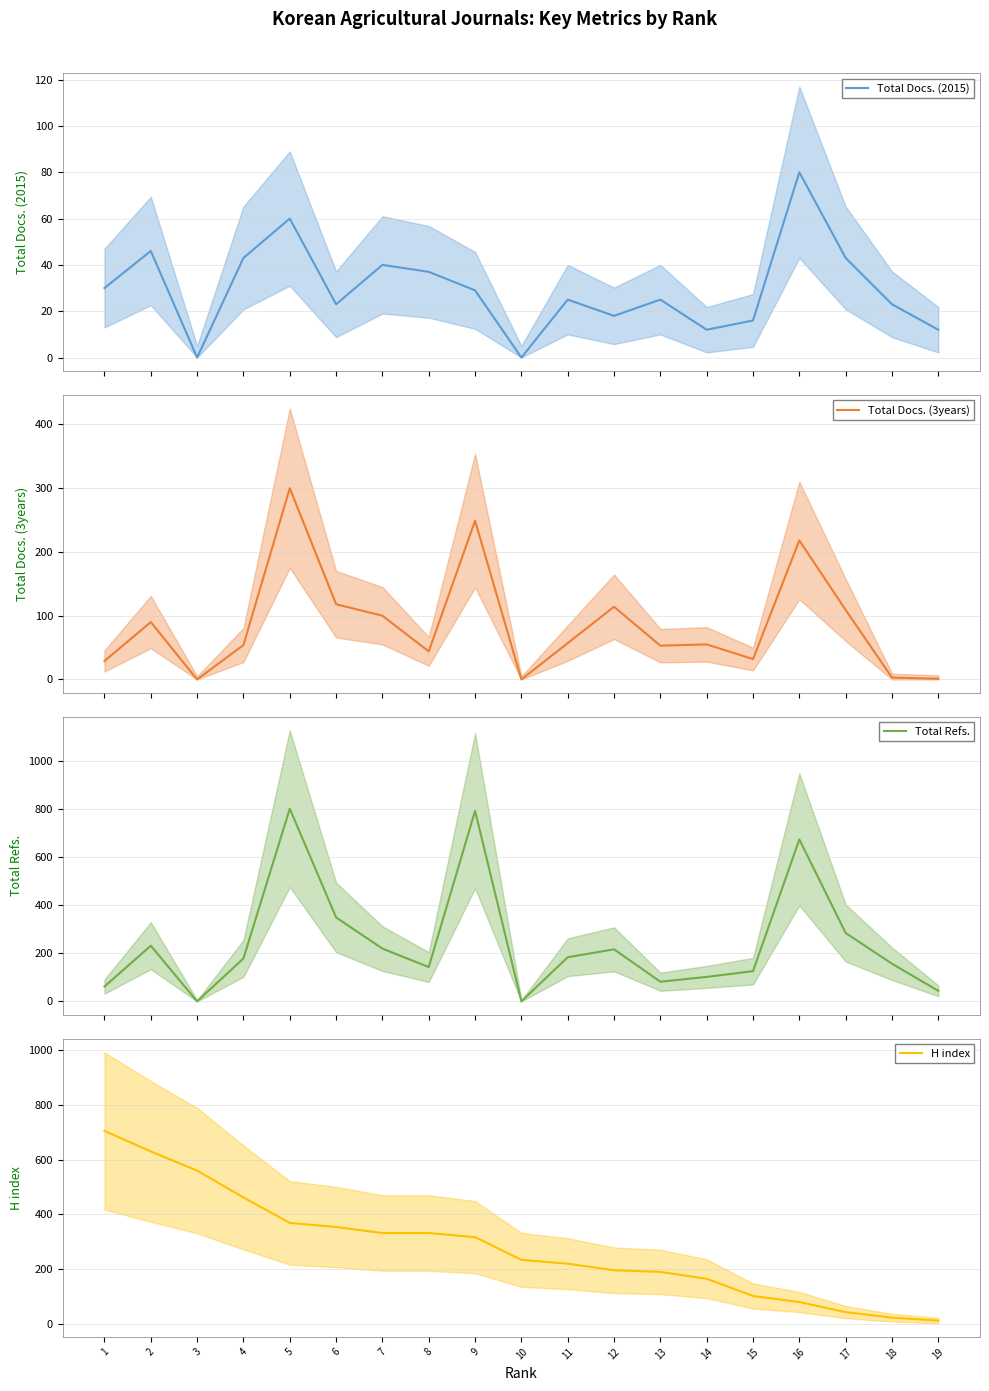

Where is Total Docs. (2015) nearest to the value 40?

7